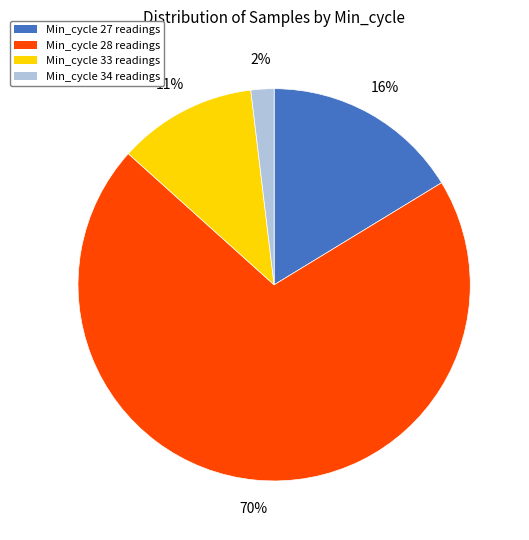

Is there a majority slice in this chart?

Yes